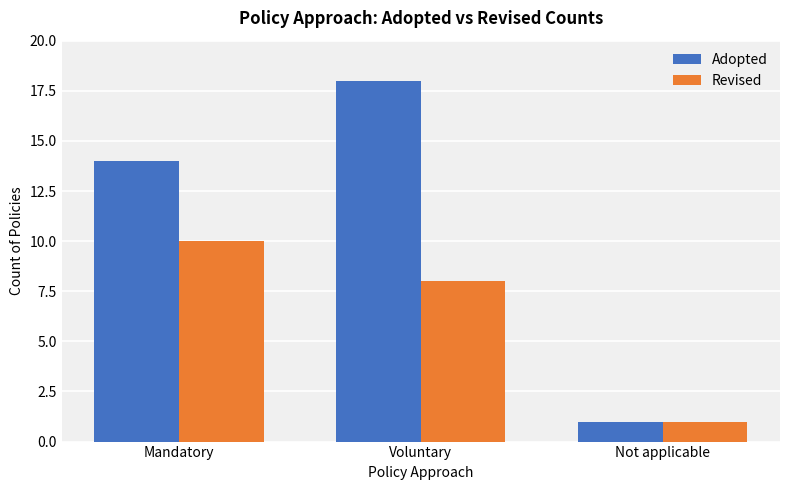

The value of Adopted at Voluntary is 4. True or false?

False